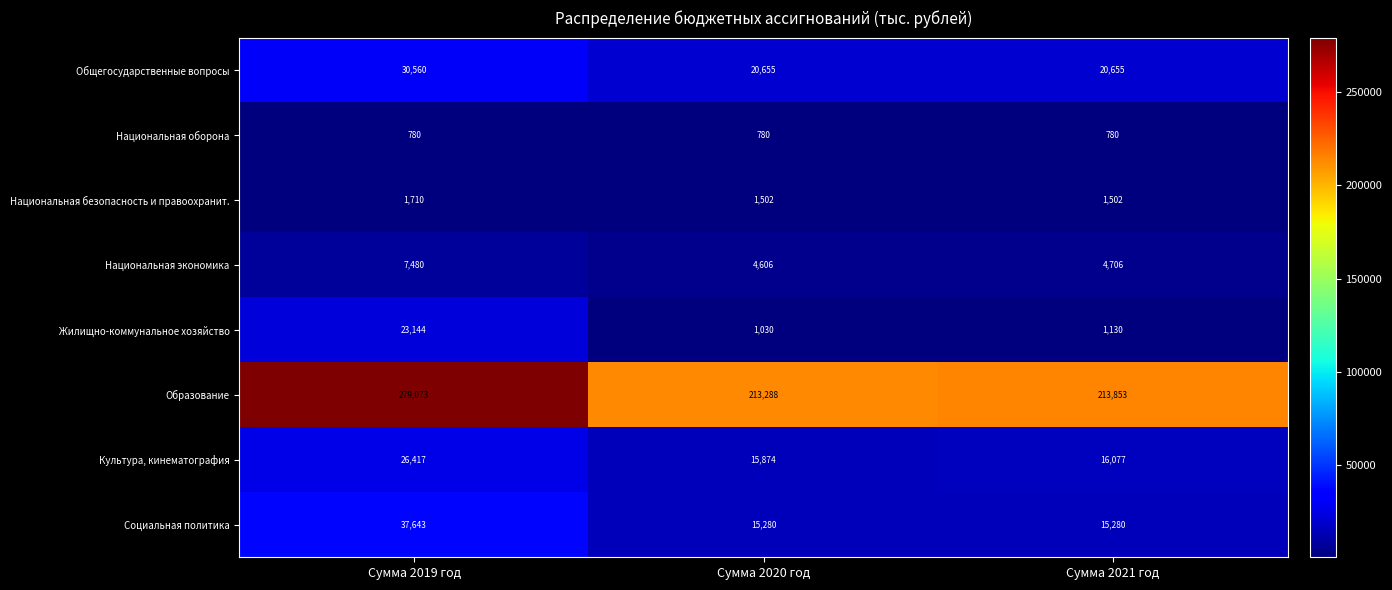

The value of Образование at Сумма 2019 год is 138650. True or false?

False